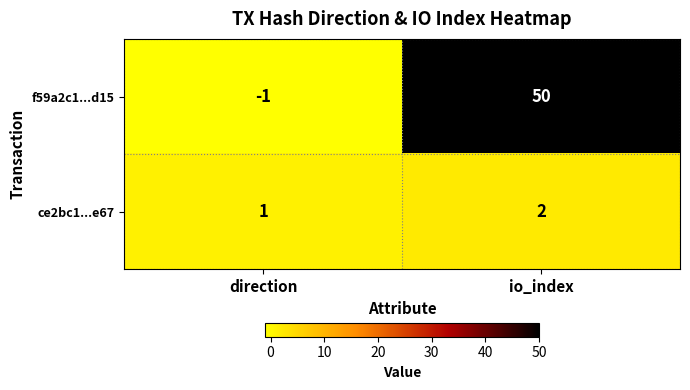

What is the sum of the f59a2c1...d15 values at io_index and direction?

49